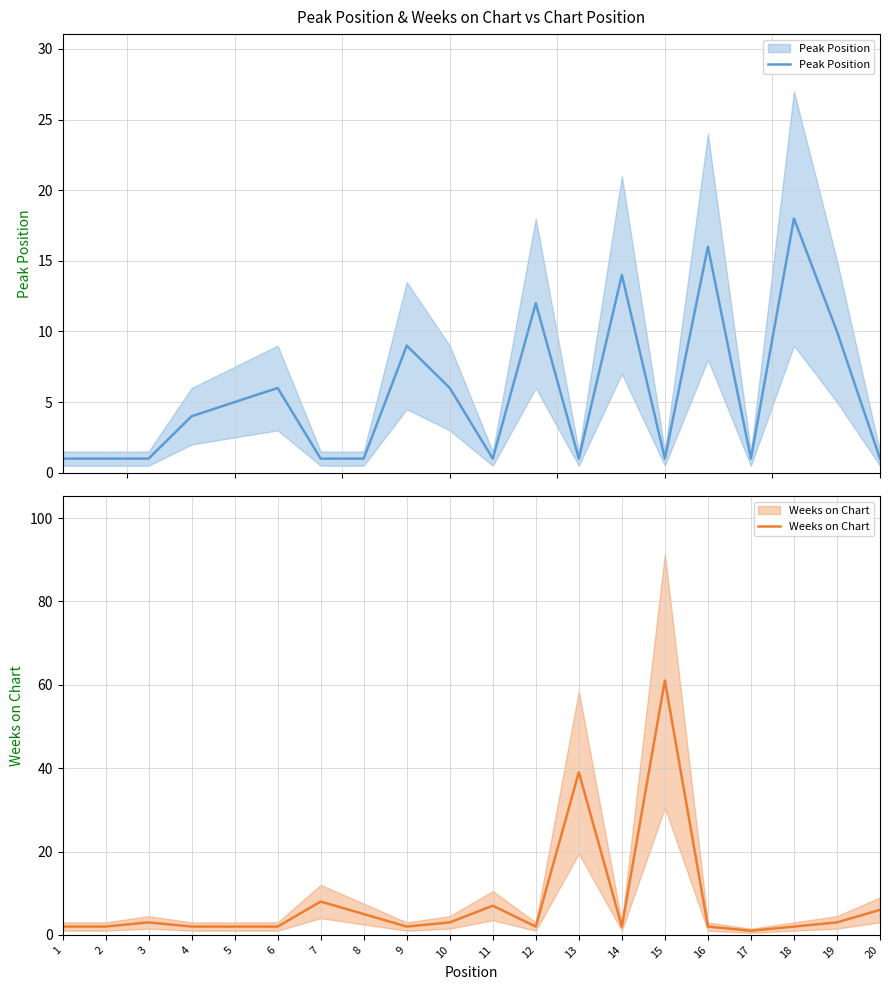

What is the sum of the Peak Position values at 12 and 13?

13